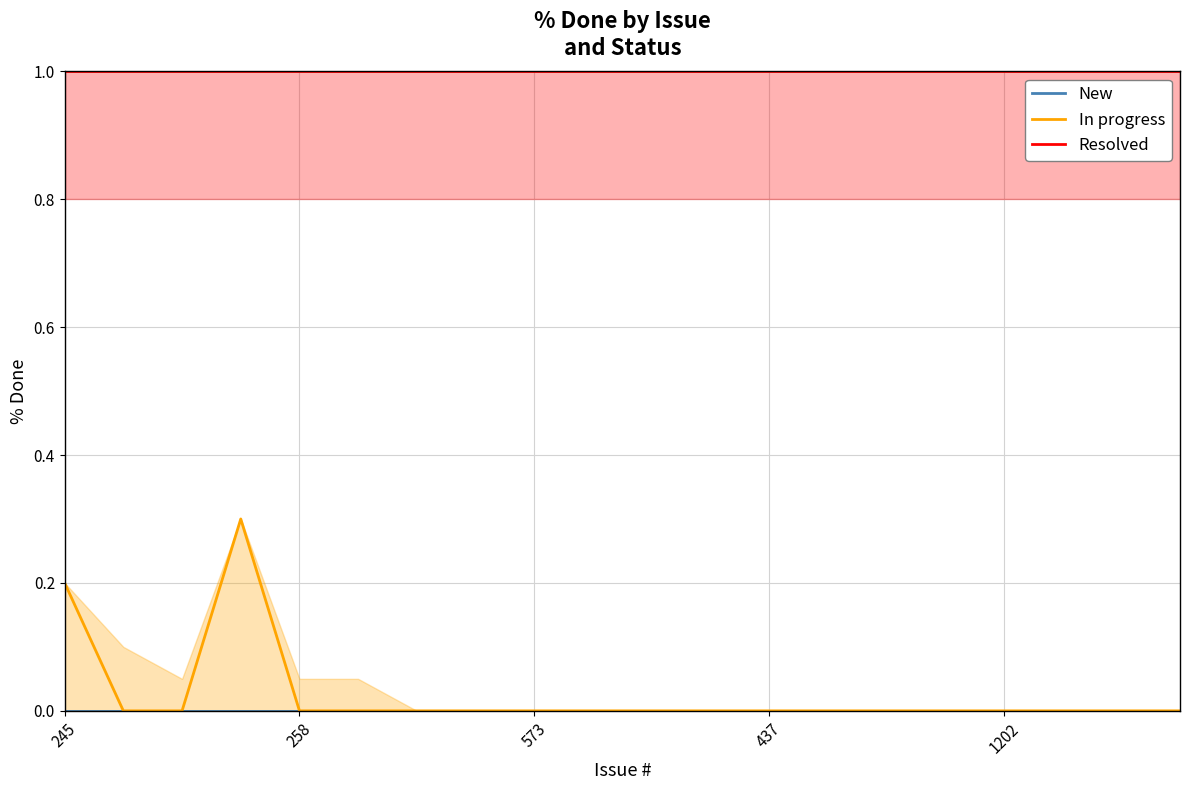

Which series has the widest spread of values?

In progress